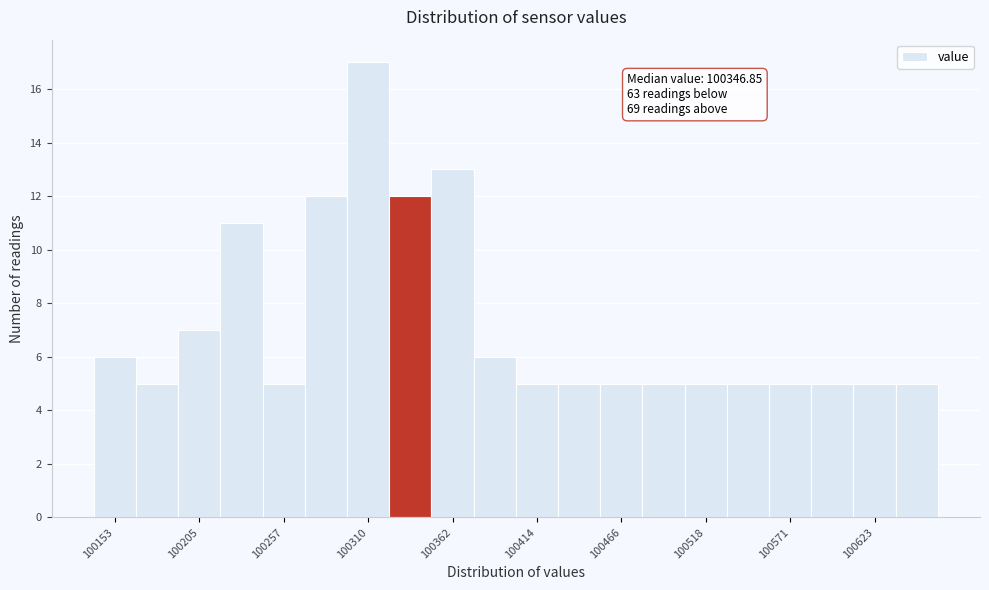

Around what value on the x-axis is the tallest bar? Give the approximate position of its centre, as read against the axis.

100310